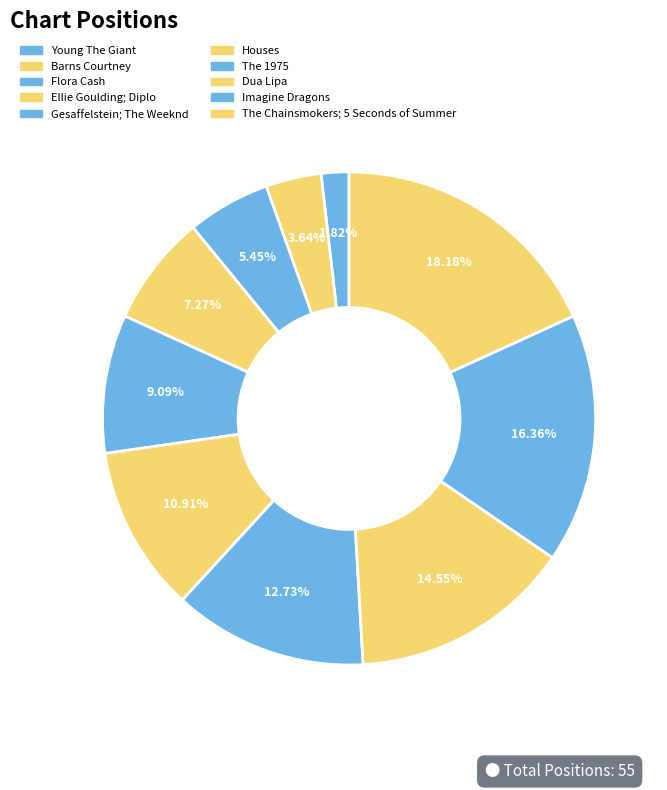

True or false: The Chainsmokers; 5 Seconds of Summer accounts for 18% of the total.

True